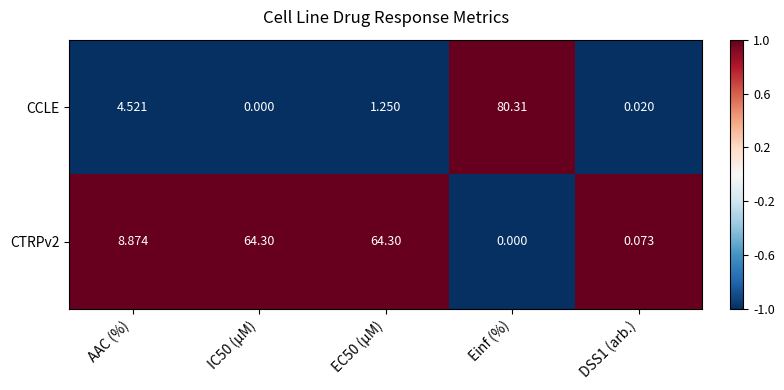

Which series has the widest spread of values?

CCLE